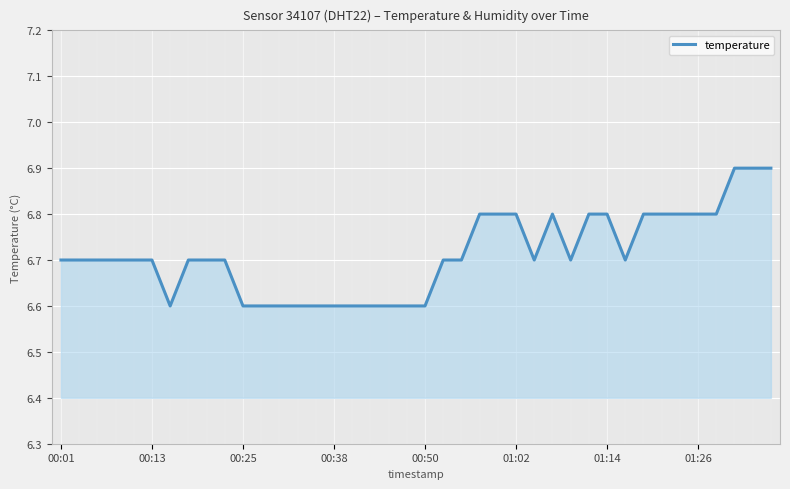

What is the difference between the maximum and minimum values?

0.3